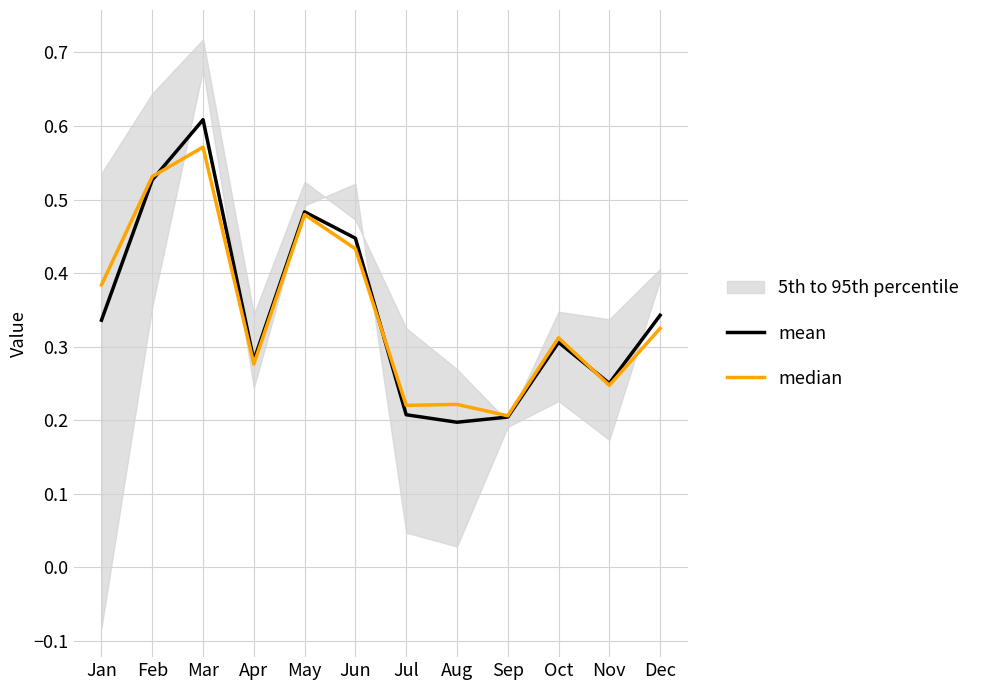

Which category has the lowest value in the mean series?

Aug